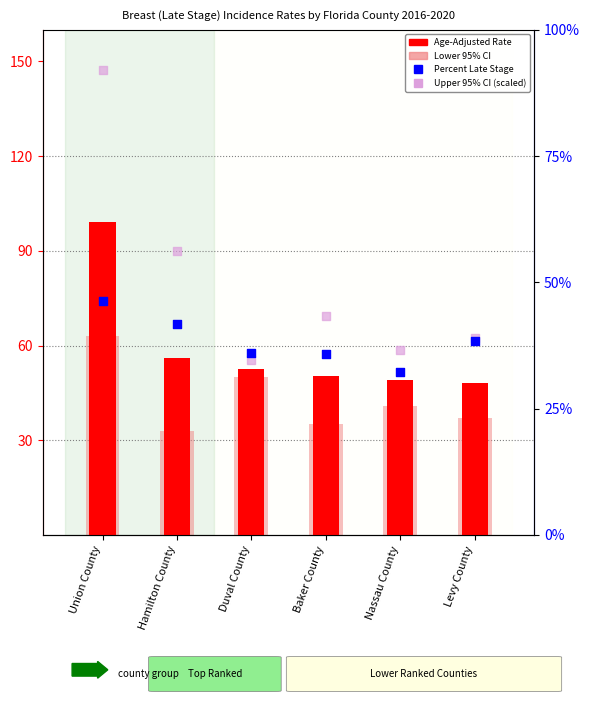

Which series reaches the minimum Y coordinate?

Percent Late Stage